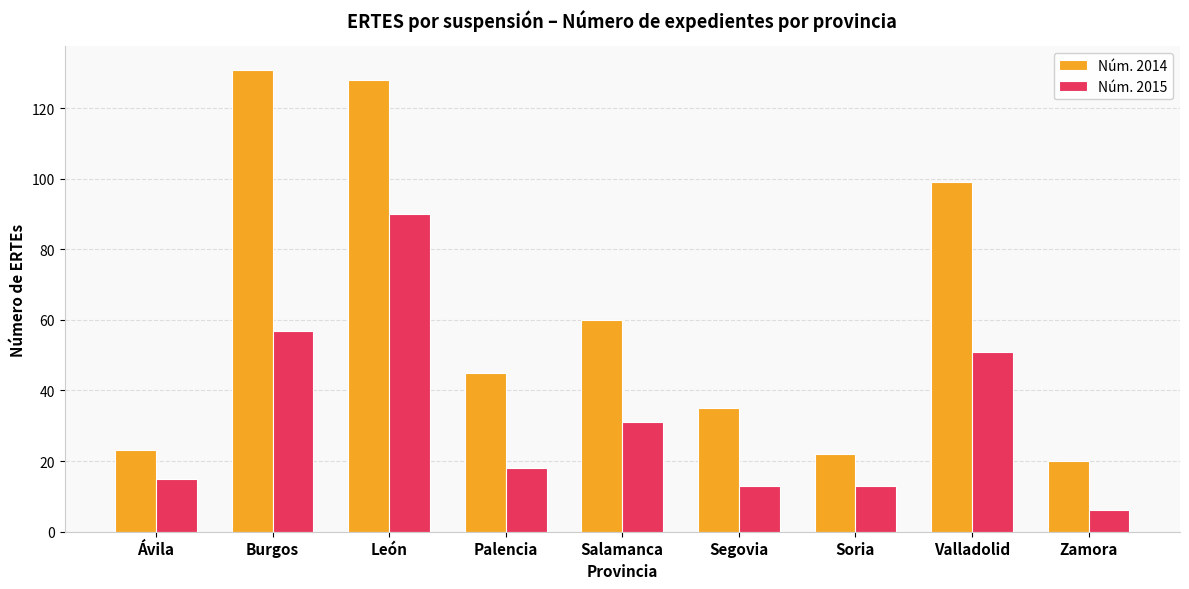

What are all the series names shown in the legend?

Núm. 2014, Núm. 2015